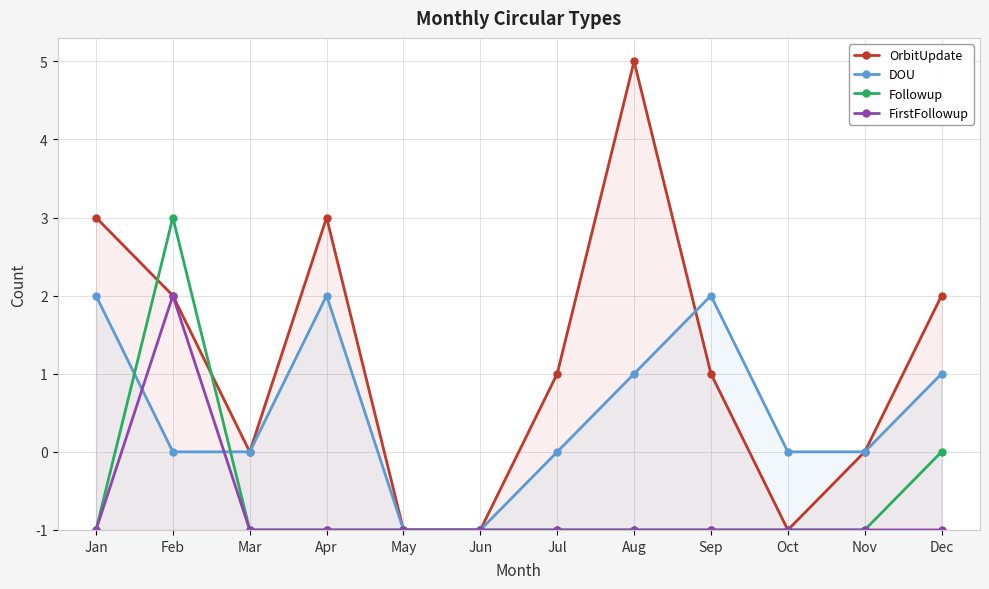

How many times do DOU and Followup cross each other?

2